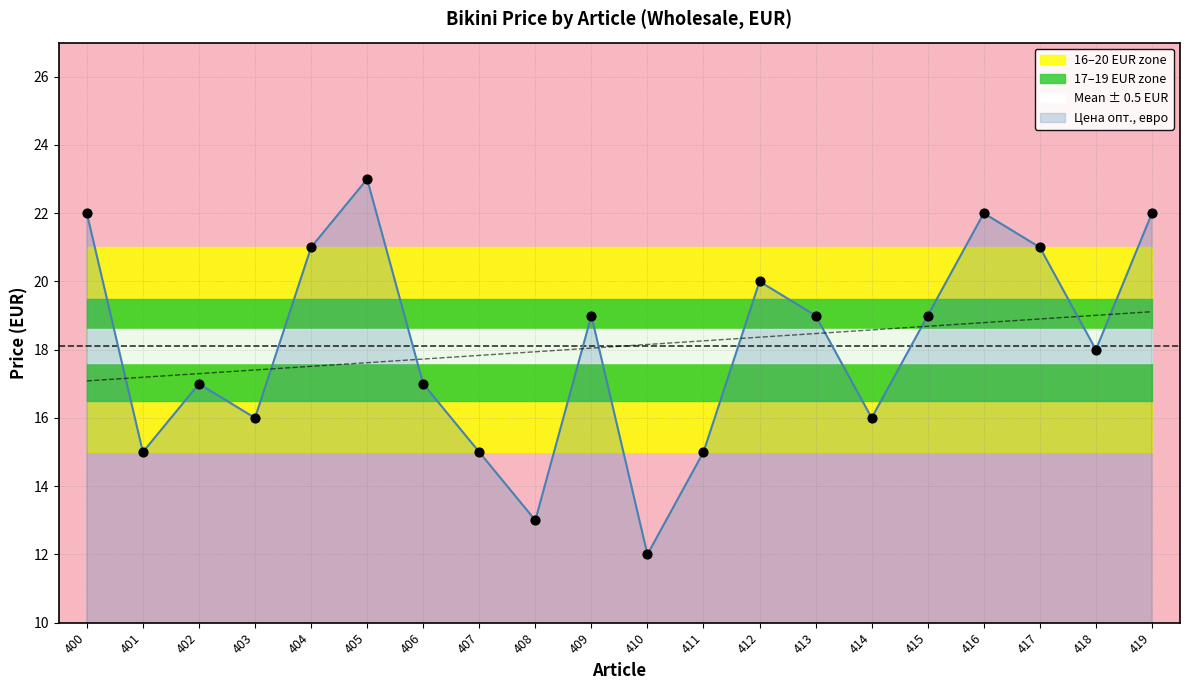

Approximately how many times larger is the value at 406 compared to 413?

0.9